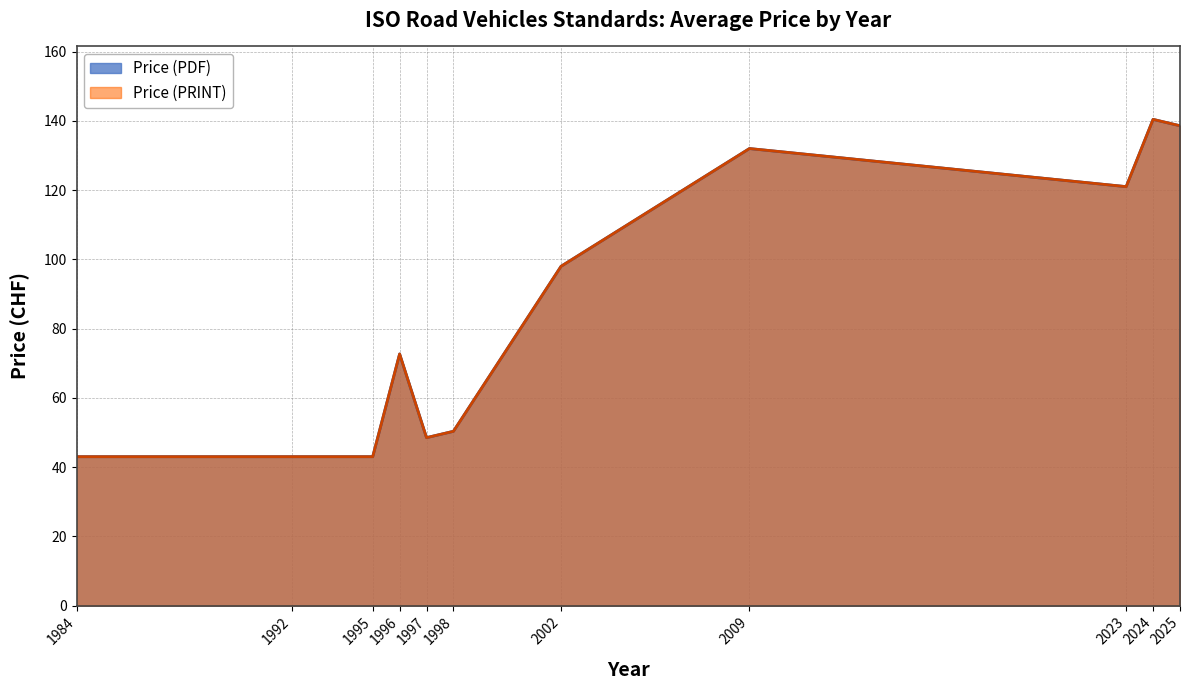

Rank the series by their maximum value, from lowest to highest.

Price (PDF), Price (PRINT)